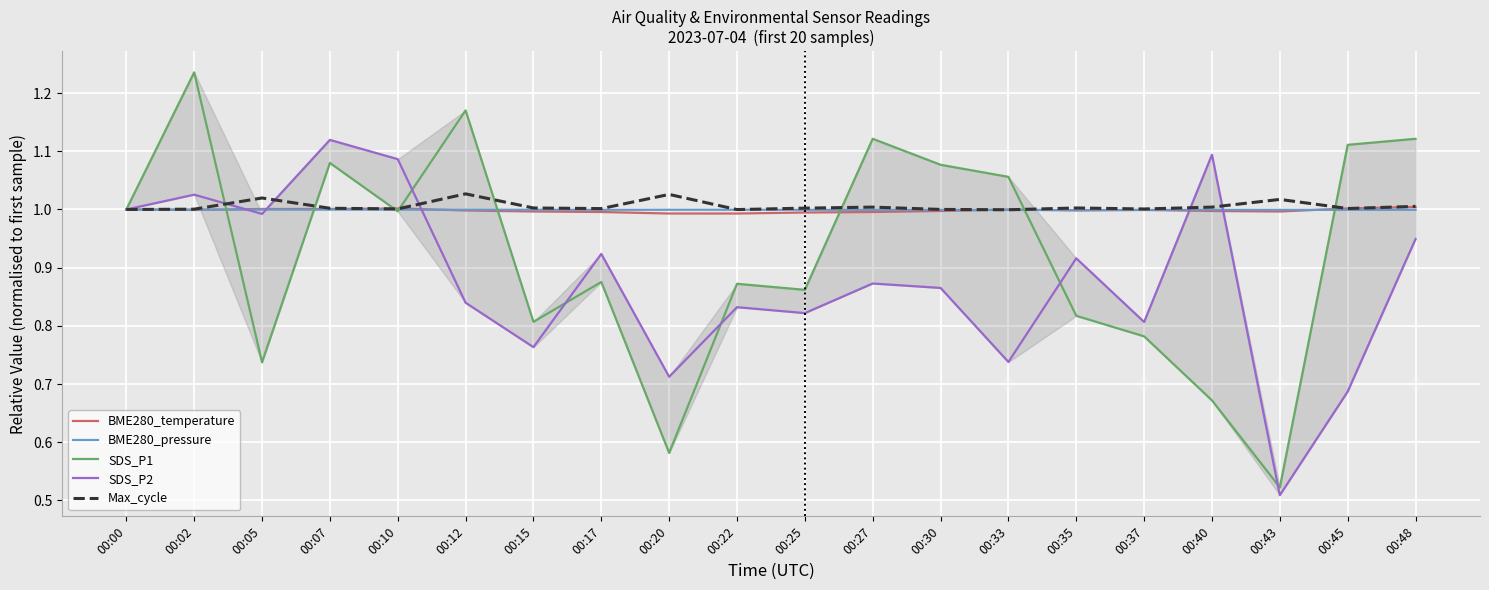

Between 00:12 and 00:10, which is larger?

00:10